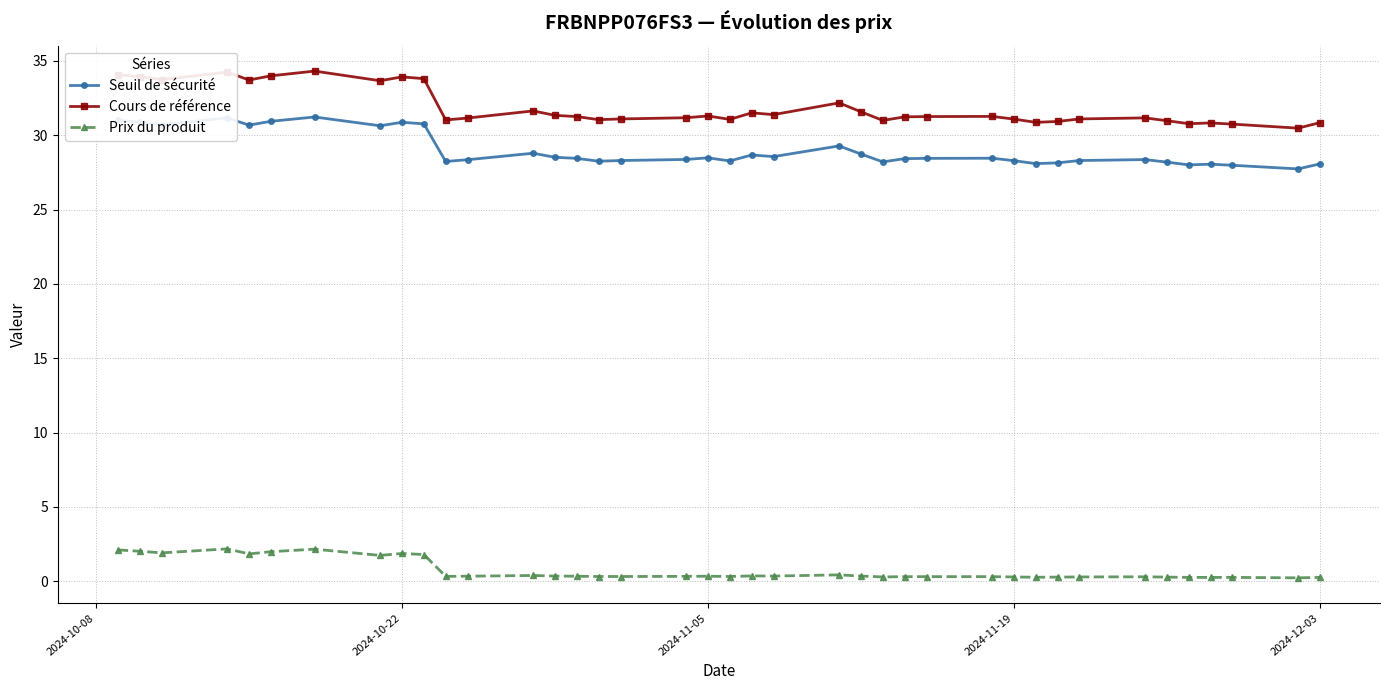

True or false: Cours de référence and Seuil de sécurité intersect in this chart.

False